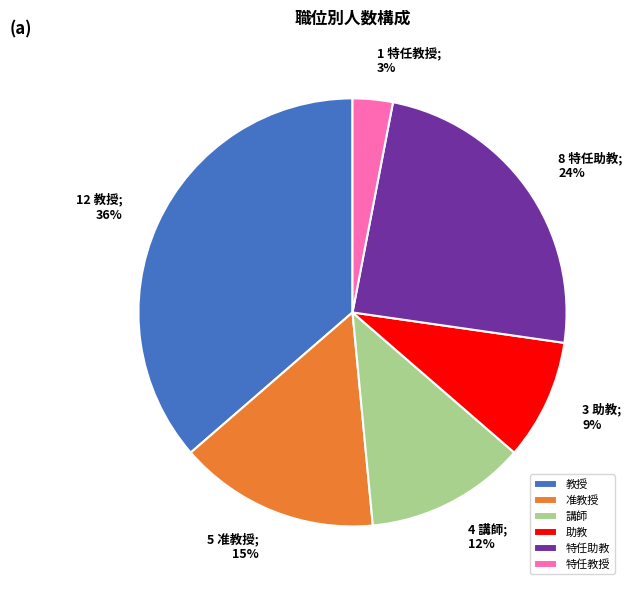

Rank the categories by value from lowest to highest.

特任教授, 助教, 講師, 准教授, 特任助教, 教授